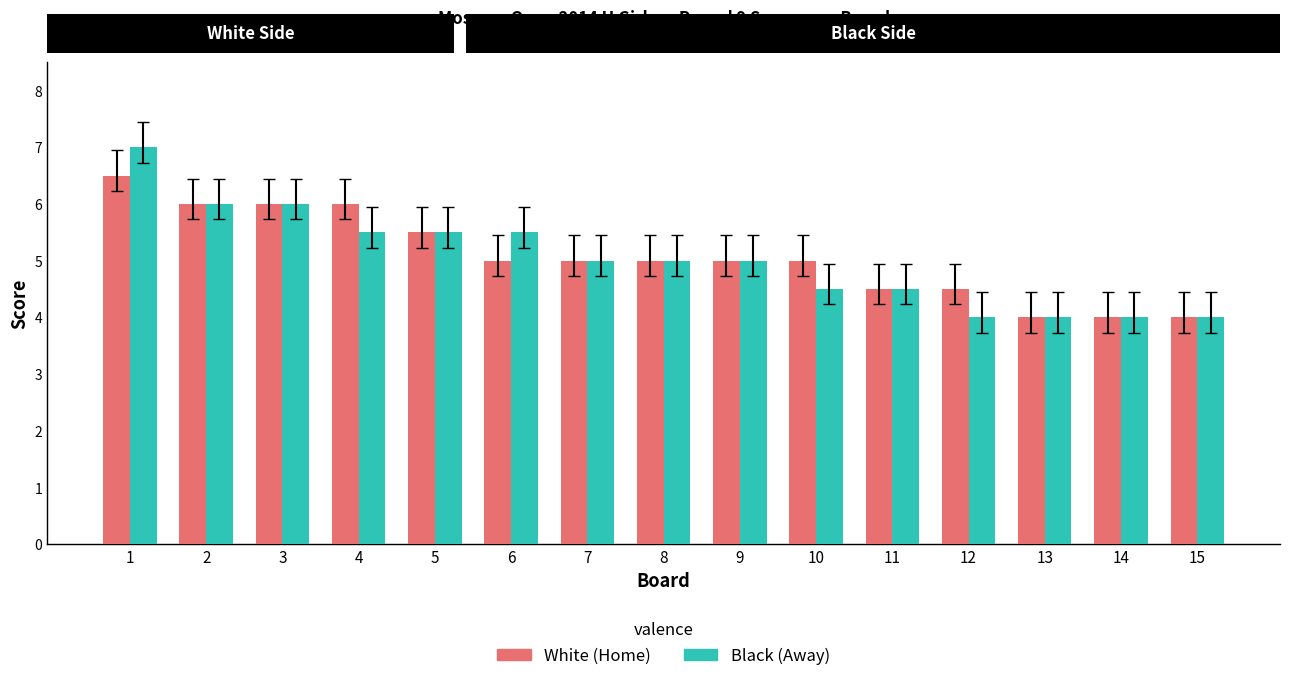

Rank the categories by White value from lowest to highest.

13, 14, 15, 11, 12, 6, 7, 8, 9, 10, 5, 2, 3, 4, 1